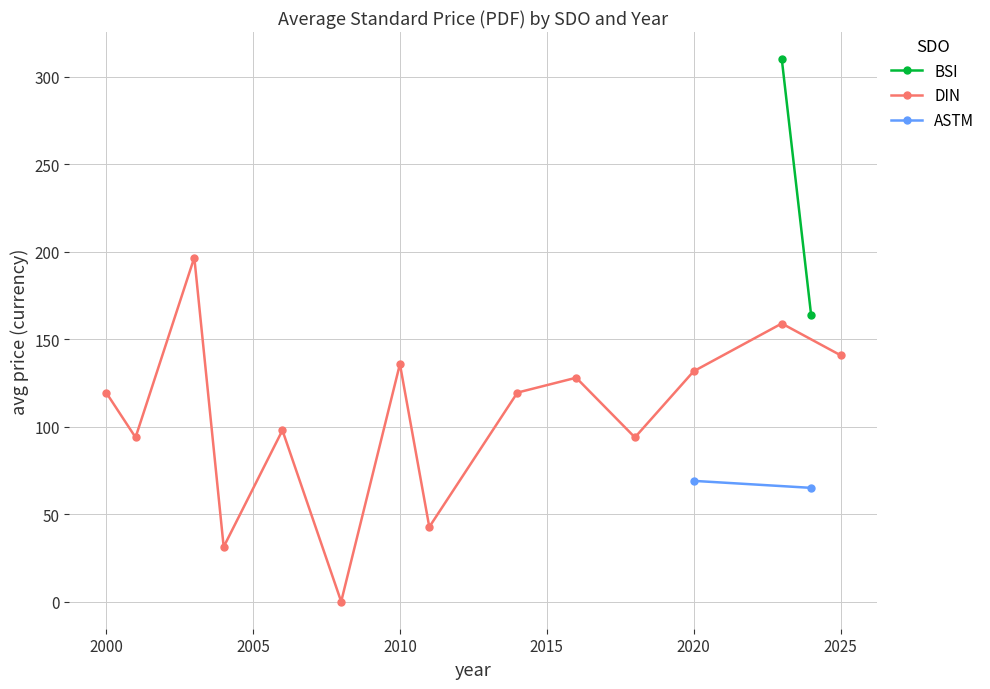

True or false: DIN has a value of 210.0 at 2000.

False